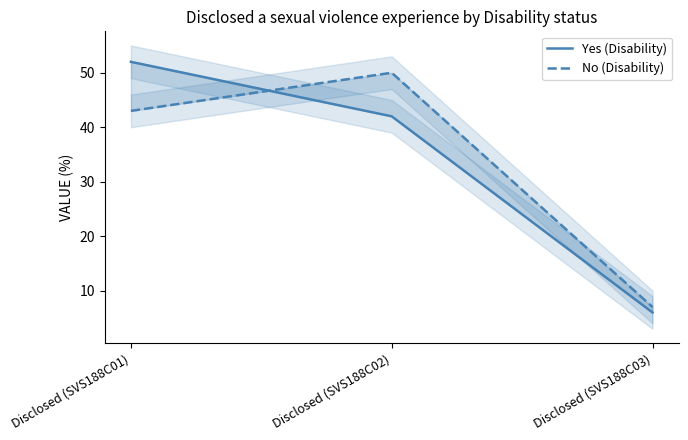

What is the spread (max minus min) of values at Disclosed (SVS188C03)?

1